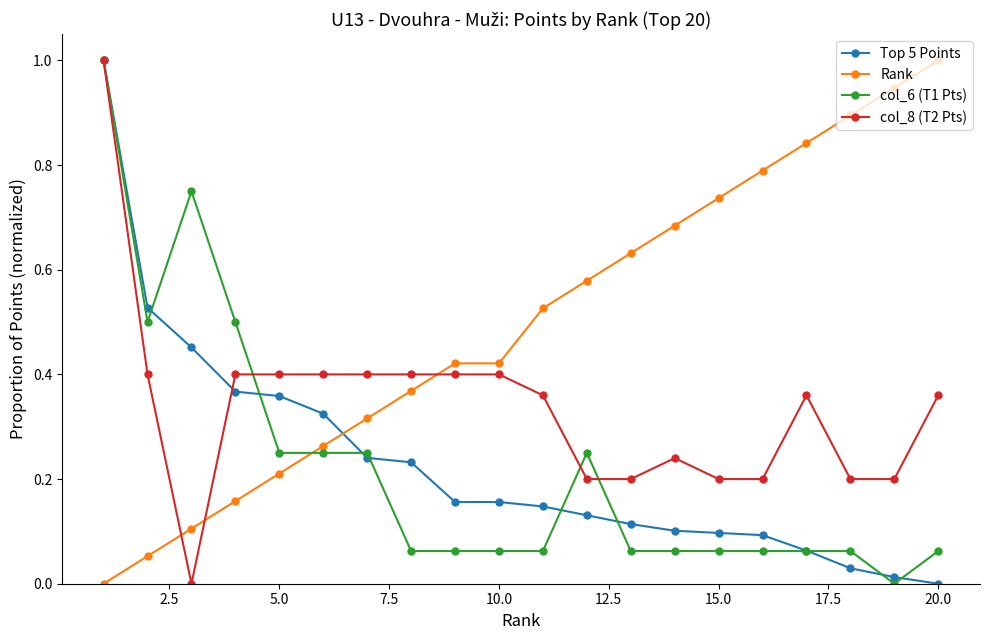

After their last crossing, which series has the higher values: col_8 (T2 Pts) or Rank?

Rank